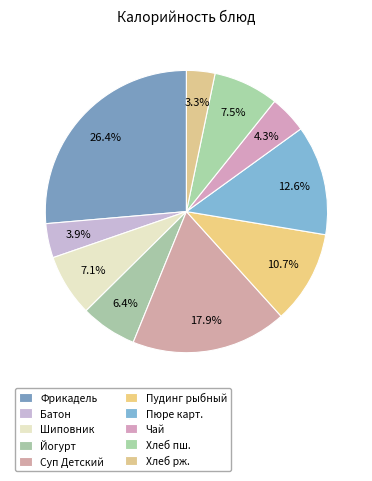

Is there any slice that represents more than half of the pie?

No